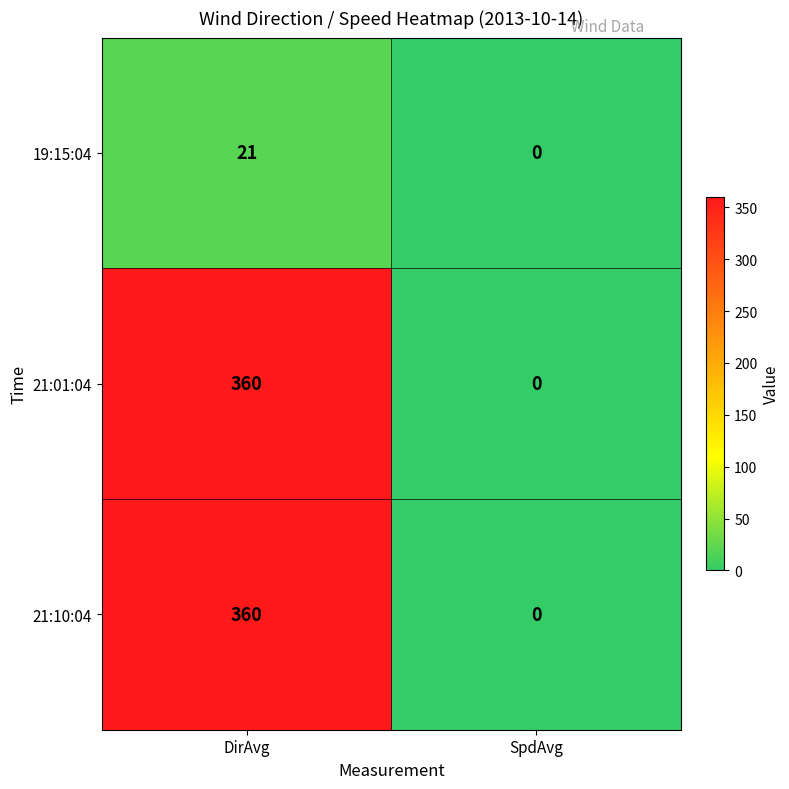

What is the approximate value of 21:10:04 at DirAvg, to the nearest 50?

350